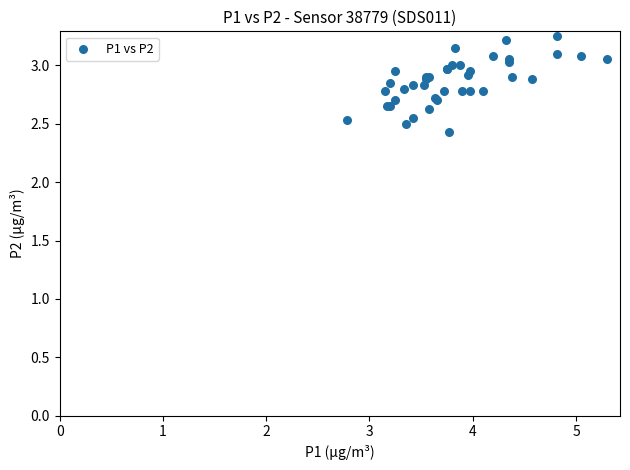

What Y value in the scatter plot is closest to 2?

2.4